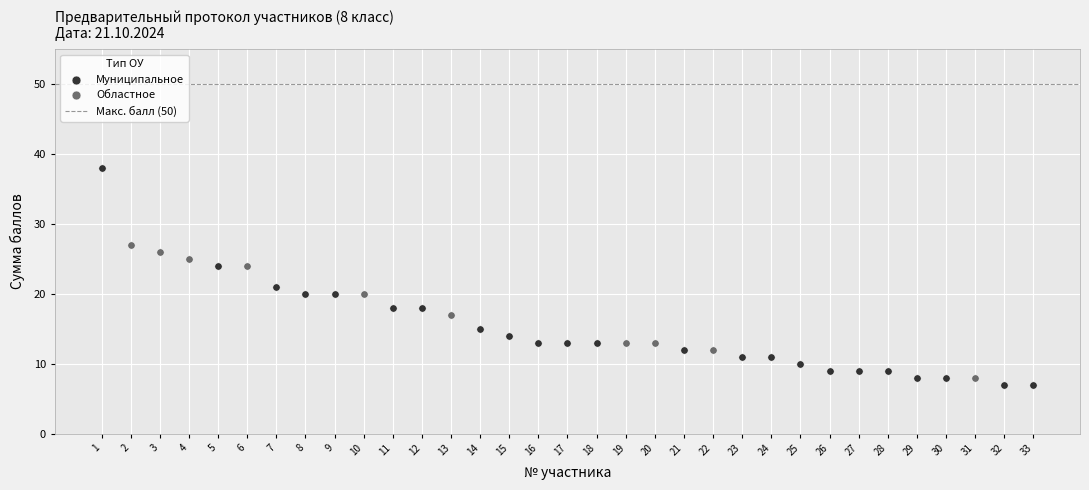

Which series has the largest Y range (max minus min)?

Муниципальное